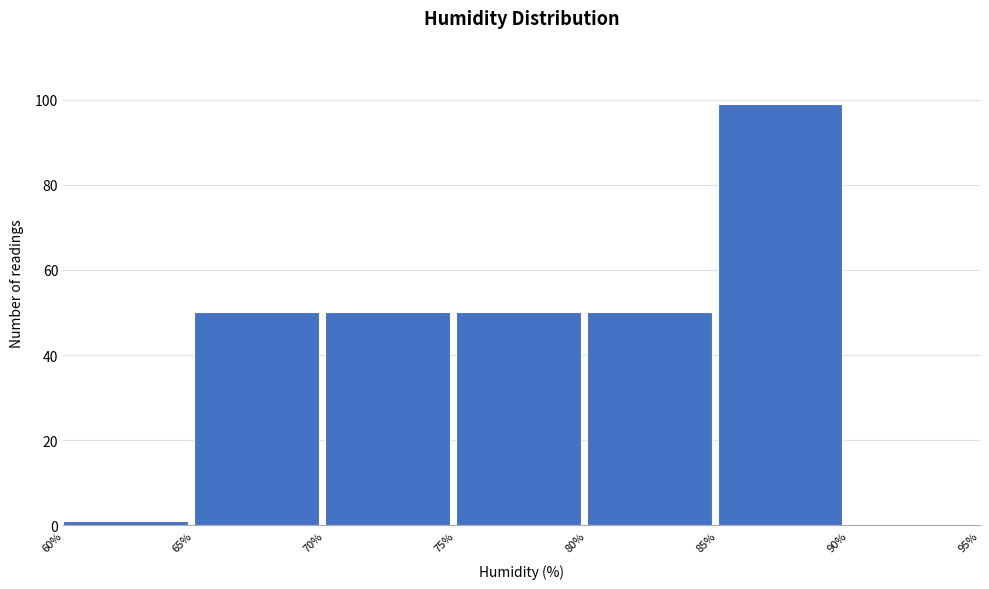

Which range on the x-axis has the tallest bar?

85% to 90%